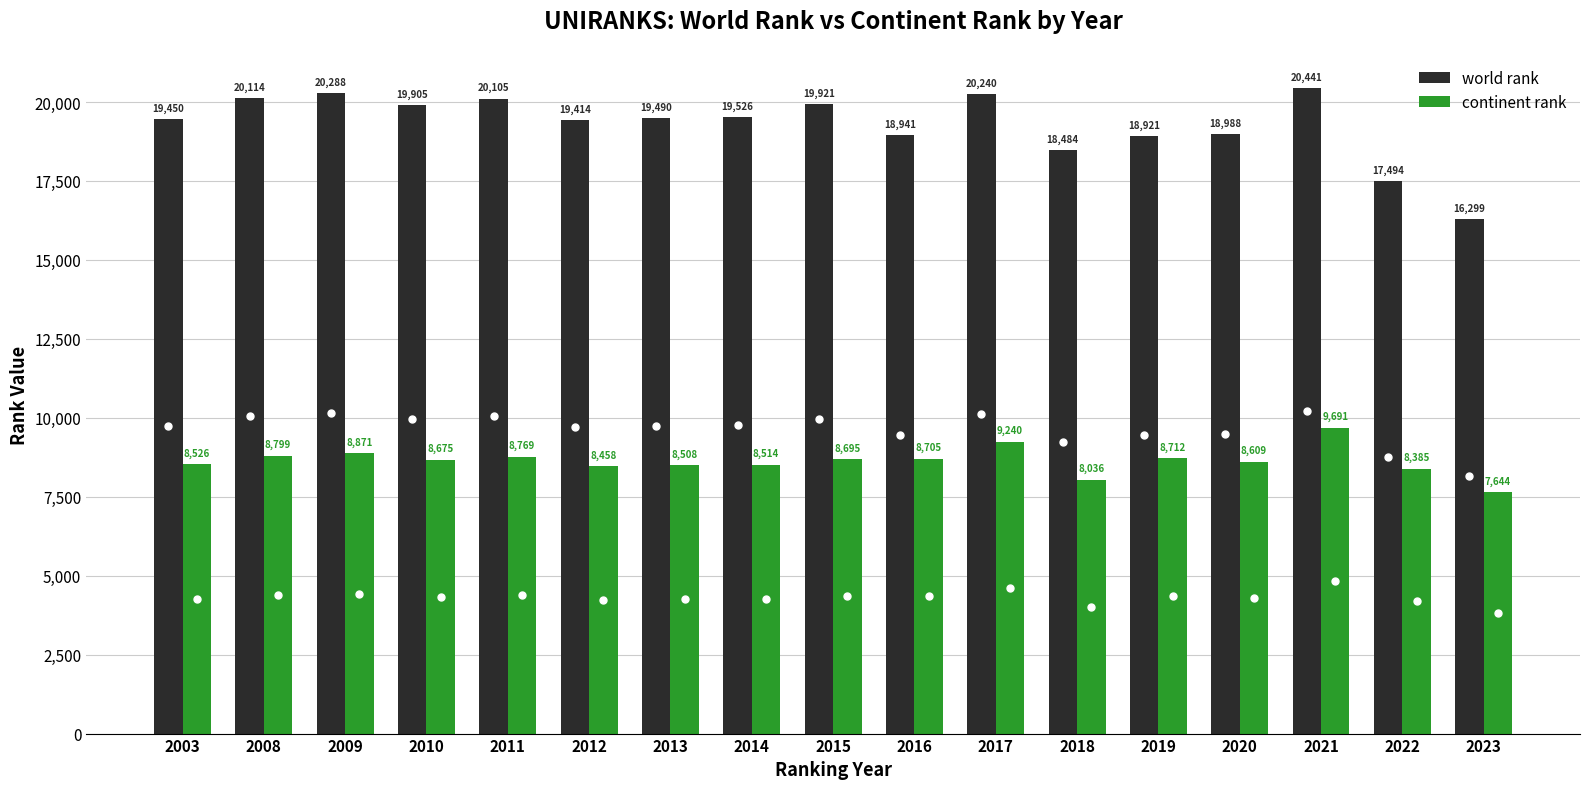

Read the continent rank value at 2020.

8609